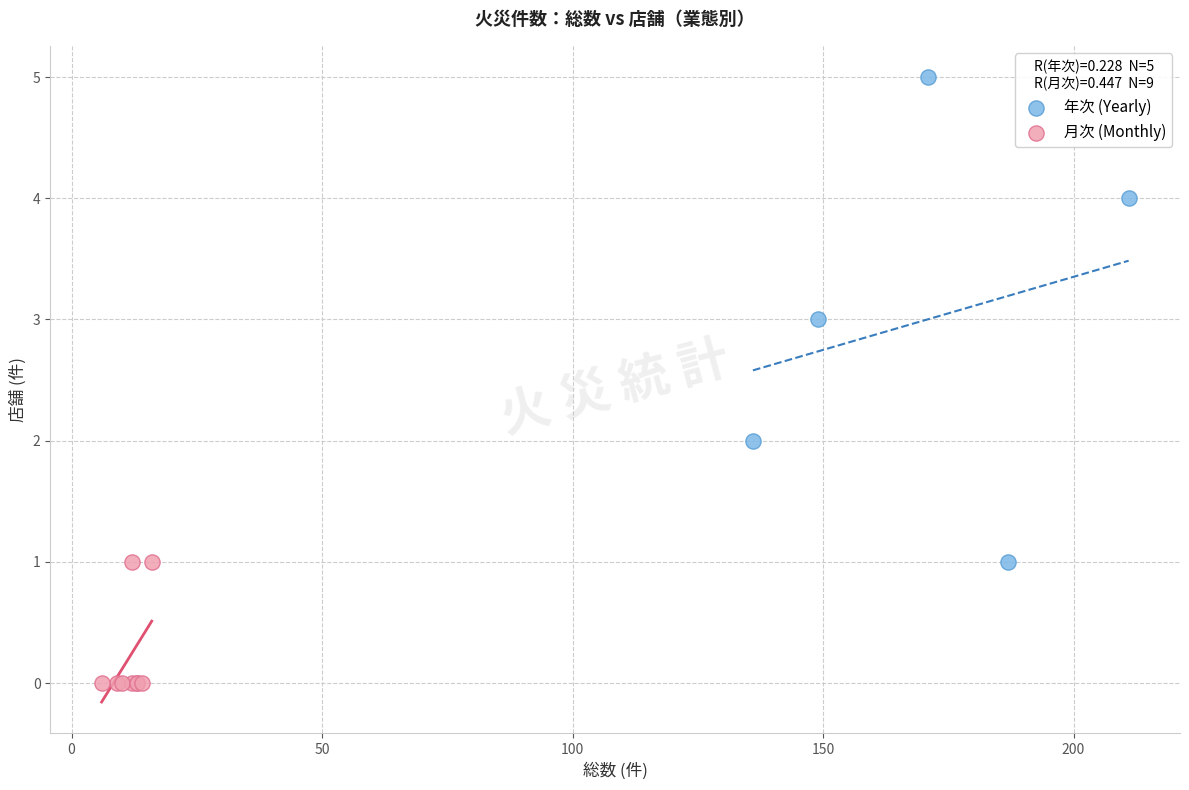

Which series reaches the maximum Y coordinate?

年次 (Yearly)